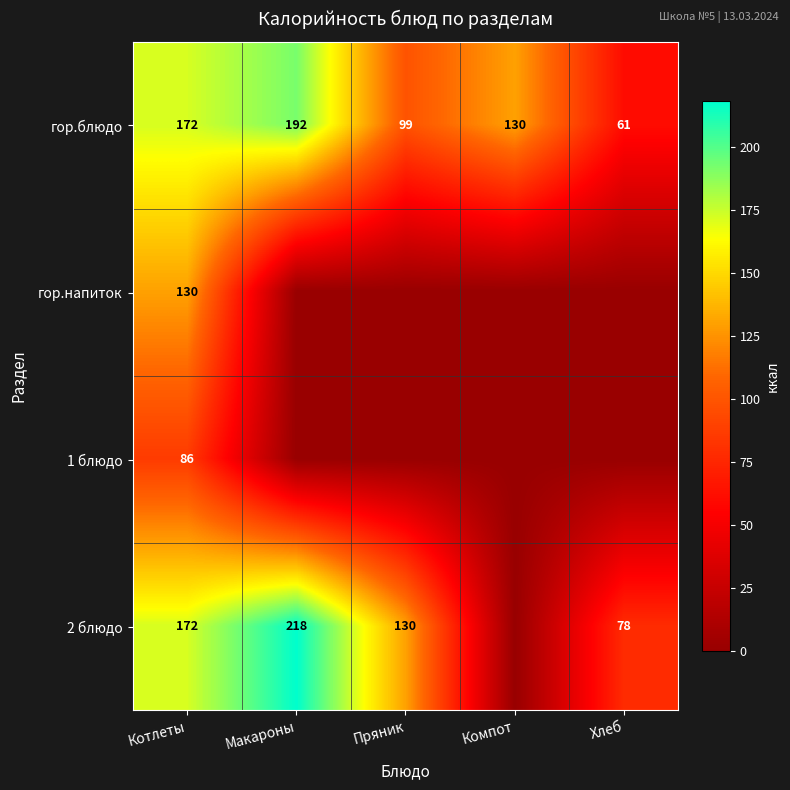

The value of гор.блюдо at Компот is 130. True or false?

True